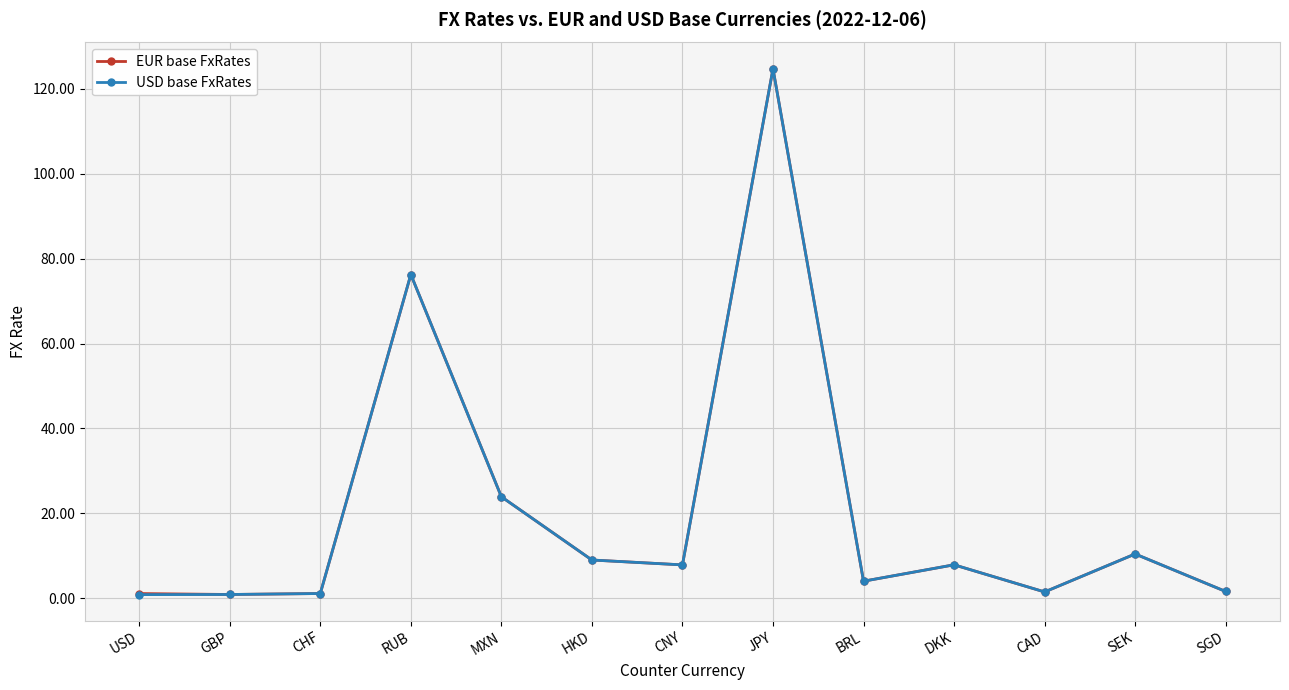

The EUR base FxRates series shows 0.9 at GBP. True or false?

True